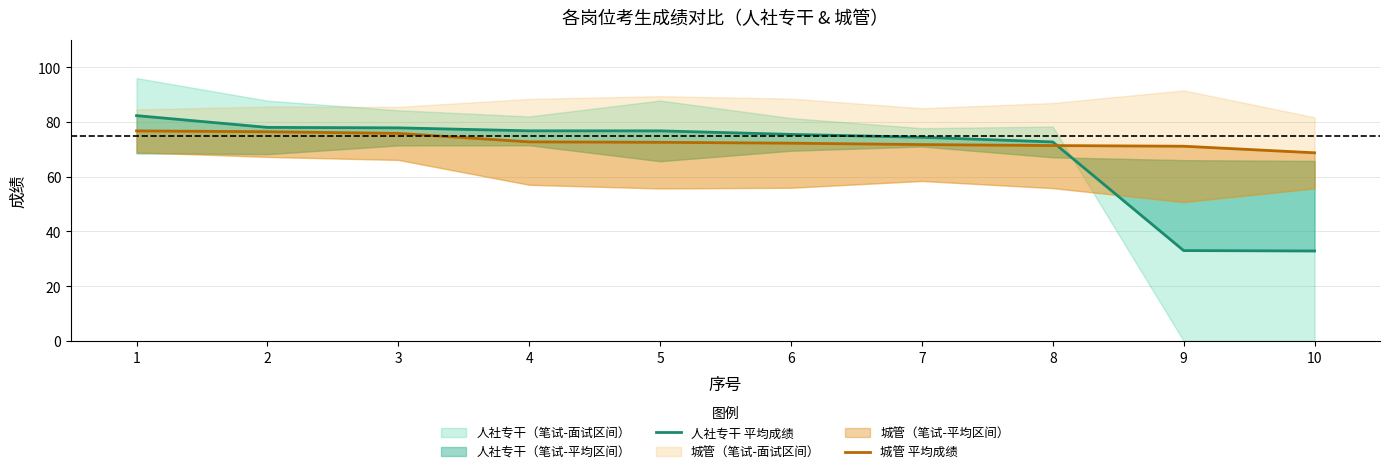

Which has a higher value, 3 or 5?

3